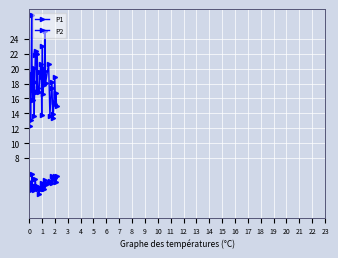

Count the number of data series in this chart.

2